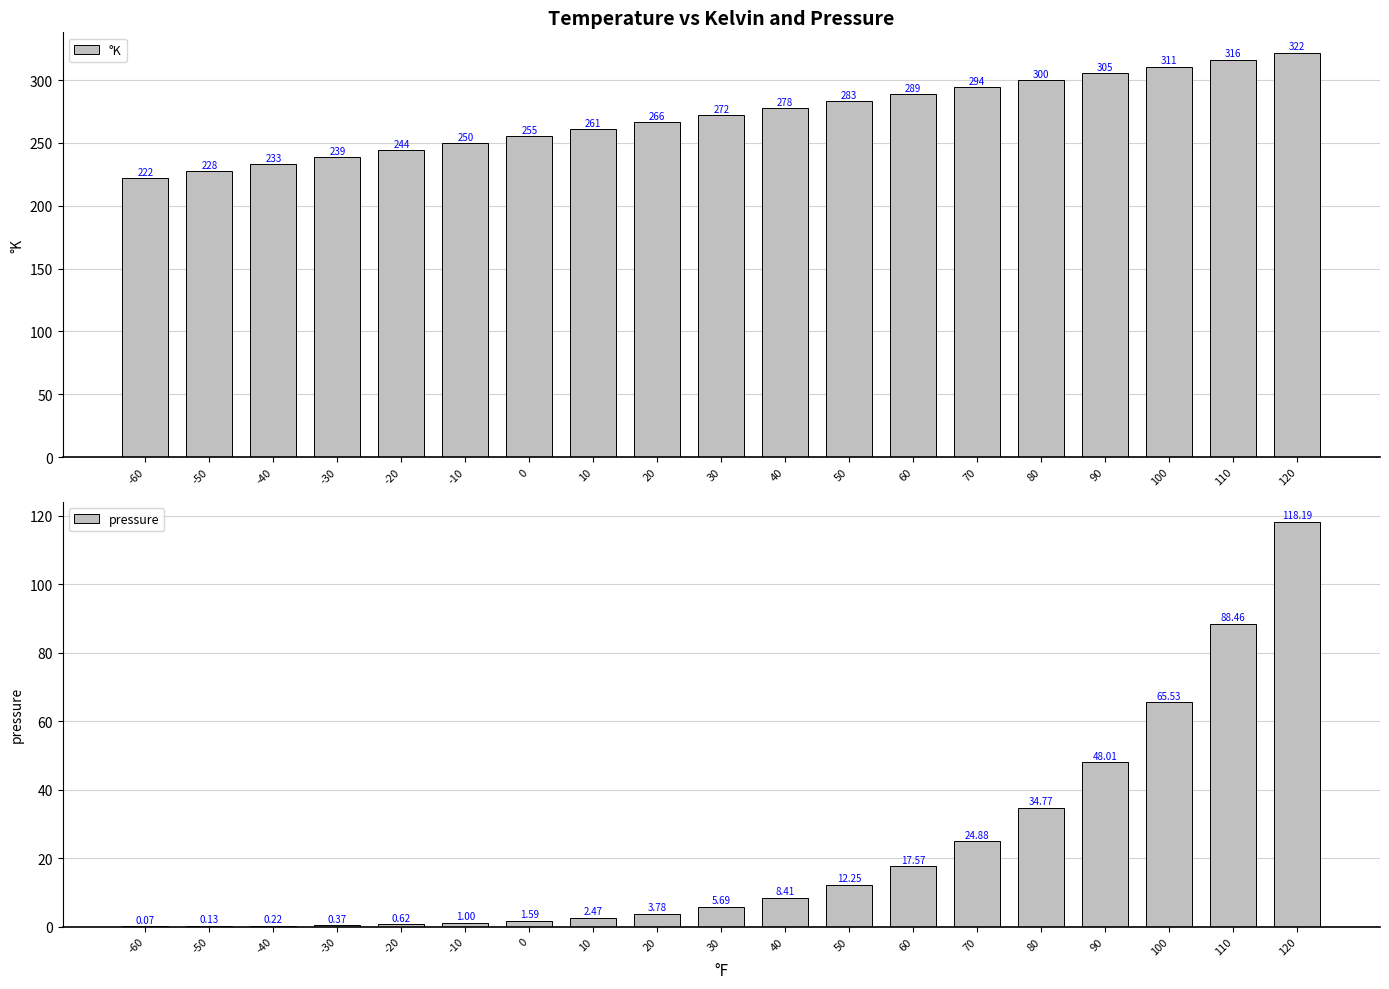

The value of °K at -30 is 238.7. True or false?

True